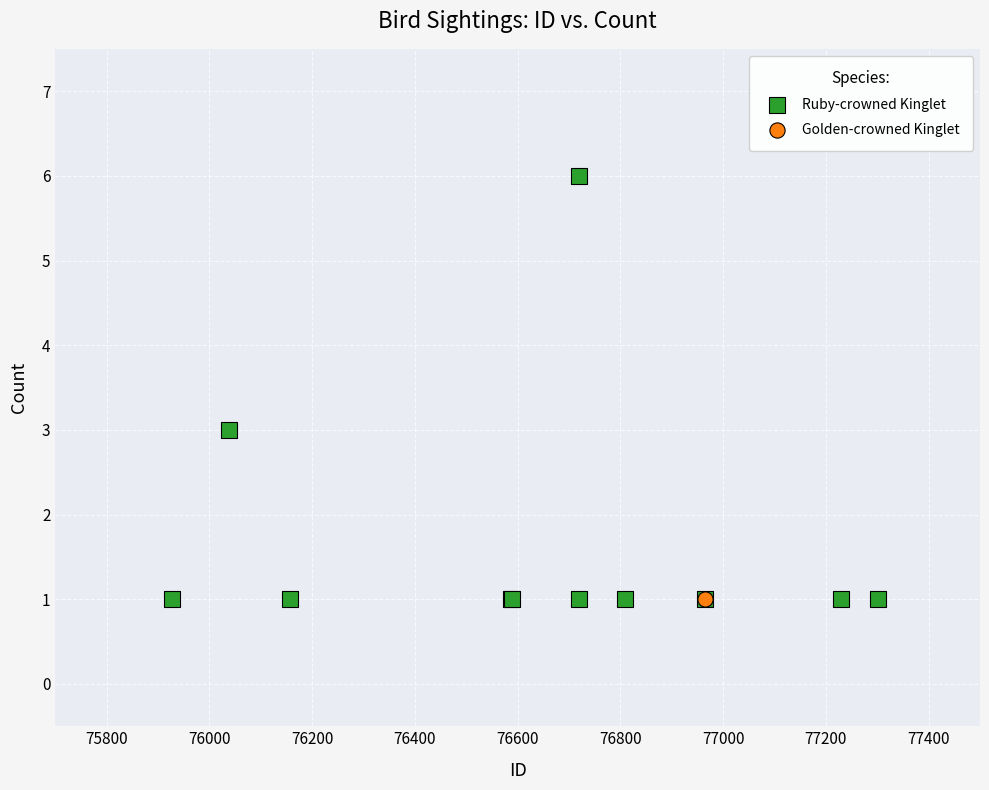

What are all the series names shown in the legend?

Ruby-crowned Kinglet, Golden-crowned Kinglet